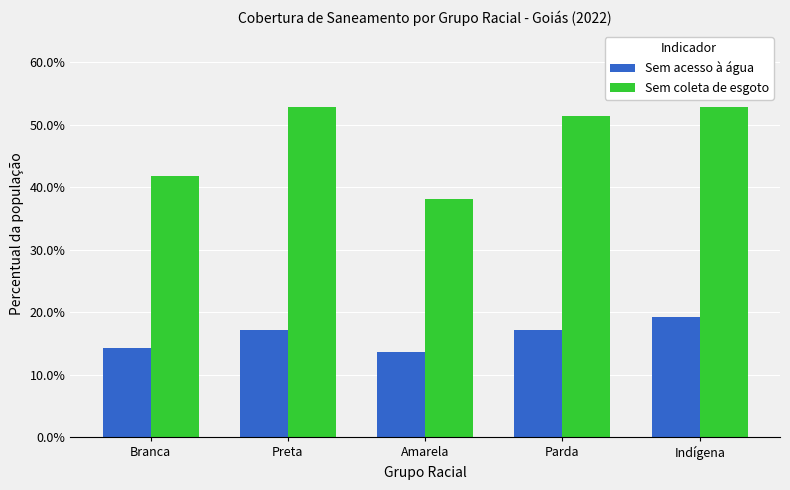

How many Sem coleta de esgoto values are between 0 and 1?

5